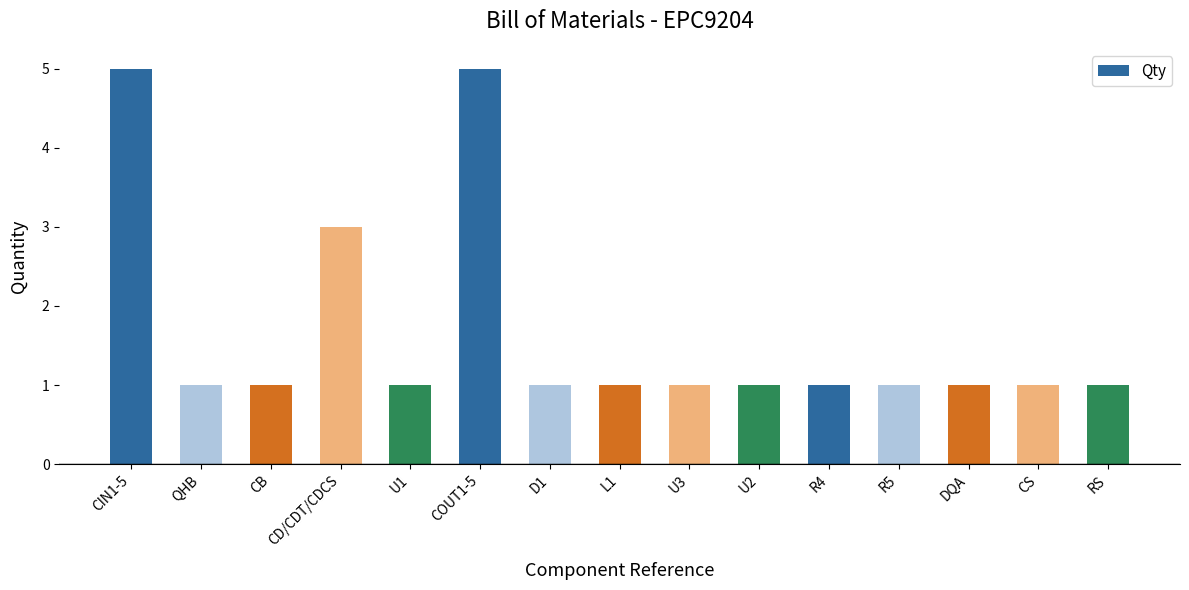

What is the average value?

2